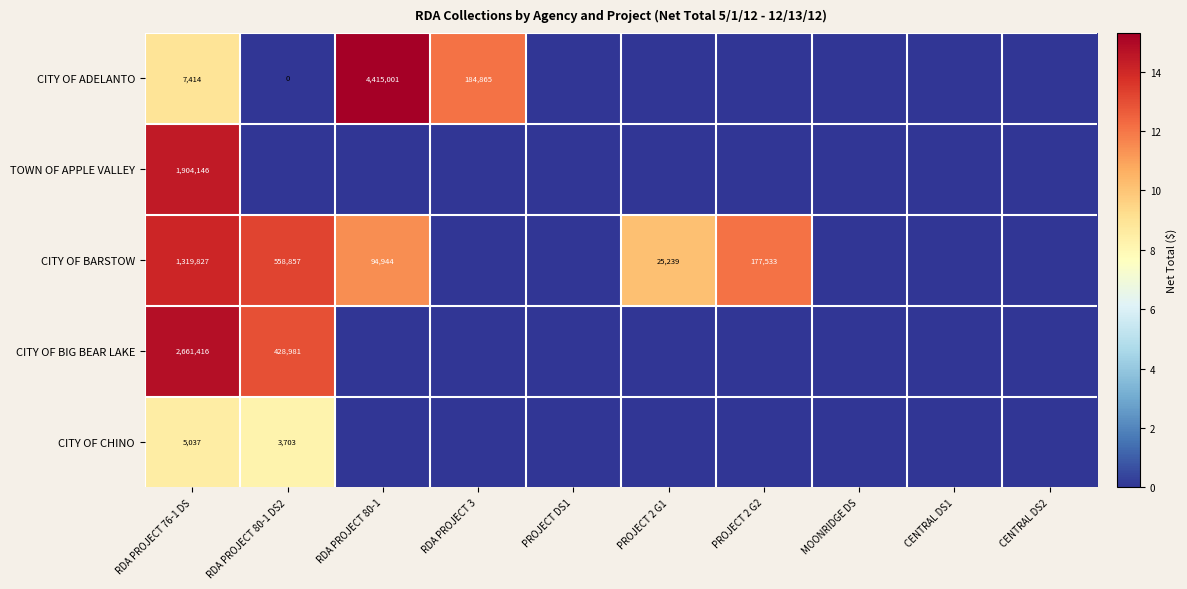

The CITY OF CHINO series shows 3703 at RDA PROJECT 80-1 DS2. True or false?

True